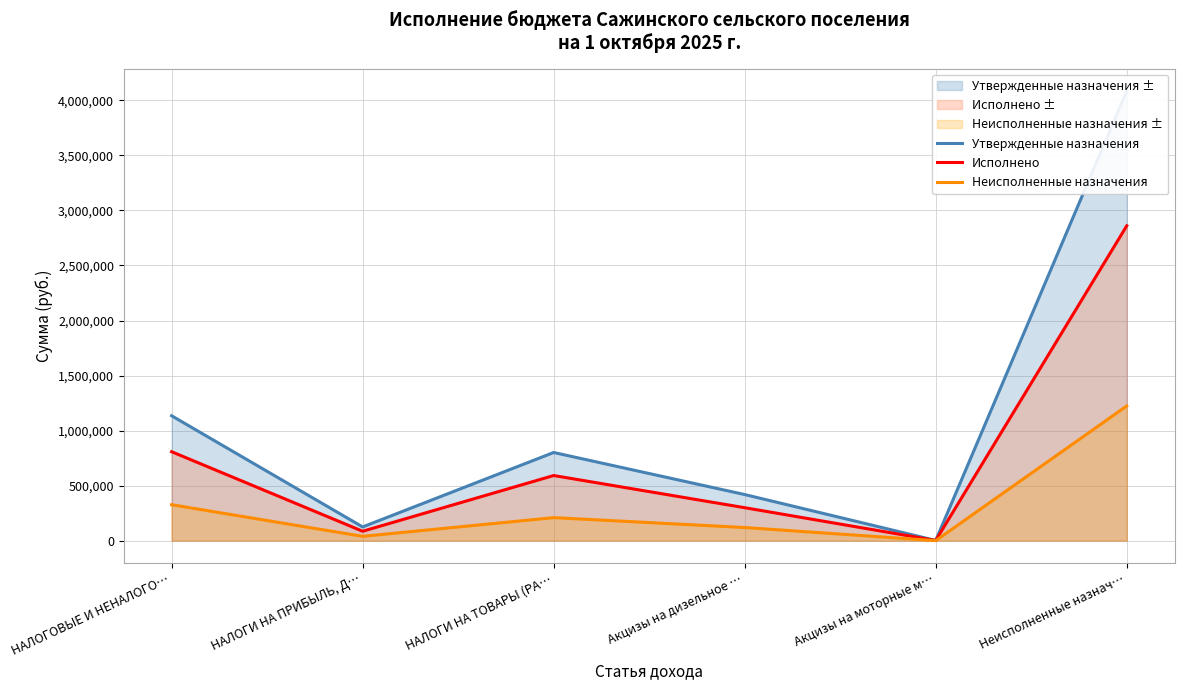

Is the value of Утвержденные назначения at НАЛОГИ НА ТОВАРЫ (РА… greater than the value of Исполнено at НАЛОГИ НА ТОВАРЫ (РА…?

Yes